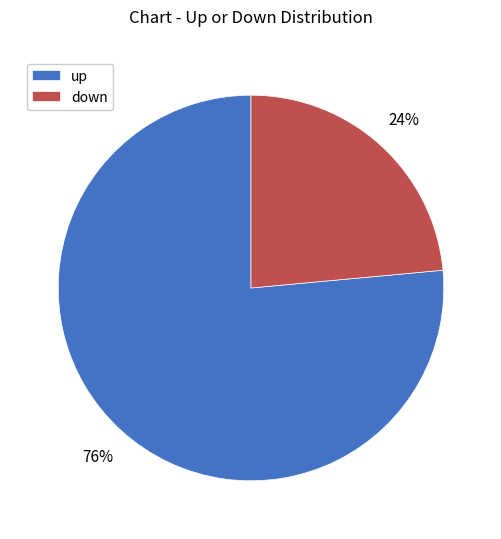

How many segments does this pie chart have?

2